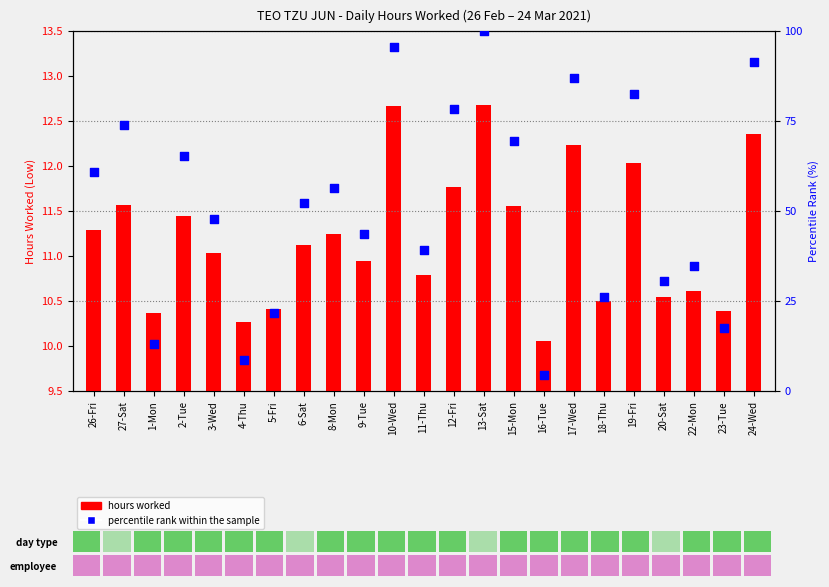

Which series has the largest Y range (max minus min)?

percentile rank within the sample